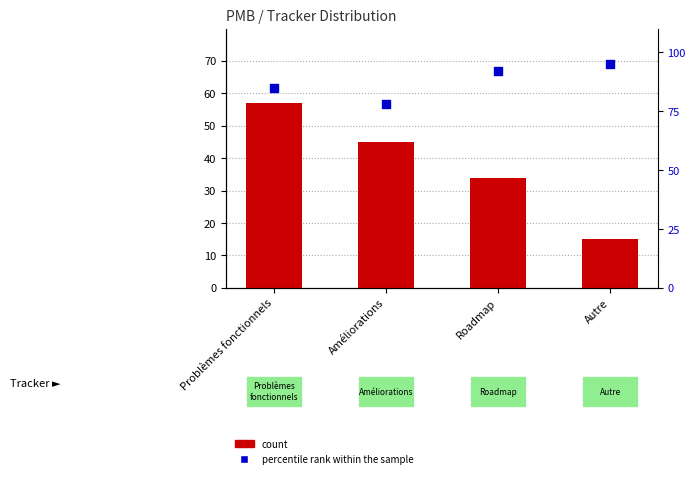

What are all the series names shown in the legend?

count, percentile rank within the sample